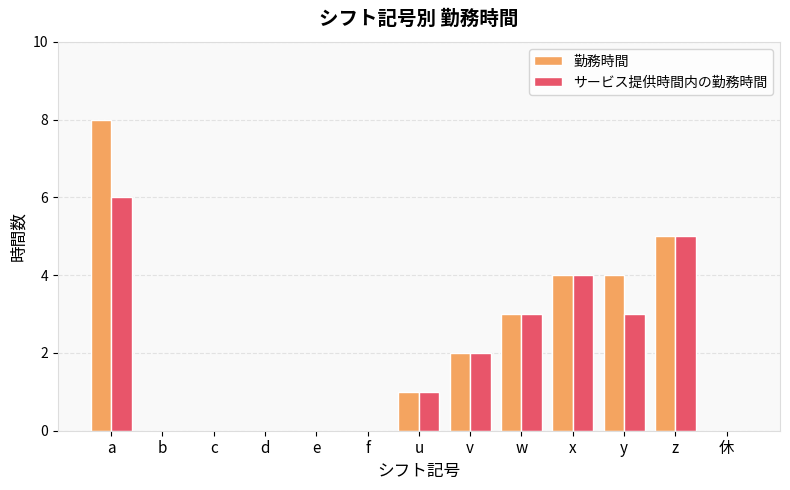

What is the approximate value of 勤務時間 at z?

5